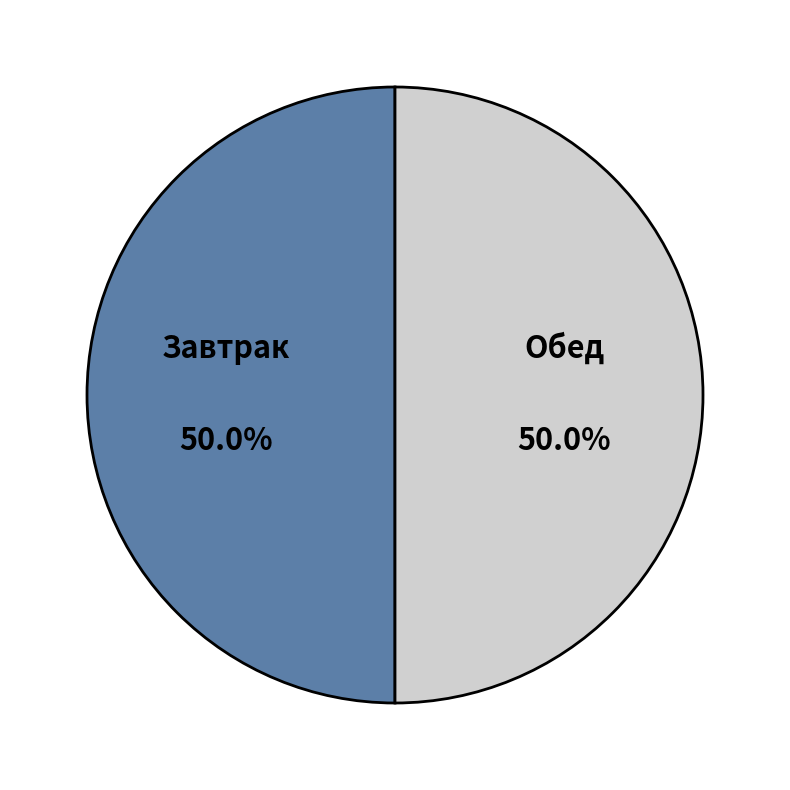

Approximately how many times larger is the value at Обед compared to Завтрак?

1.0